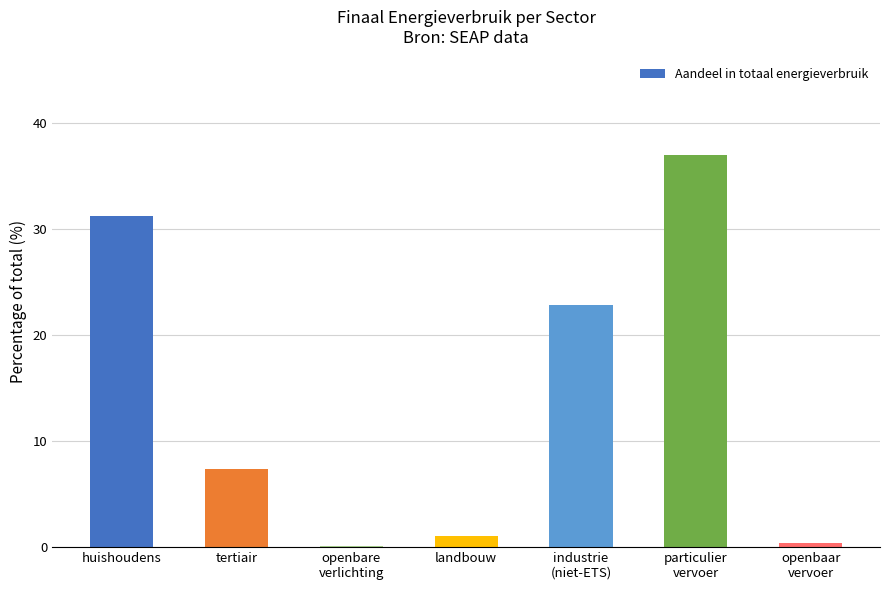

What position from the right is landbouw?

4